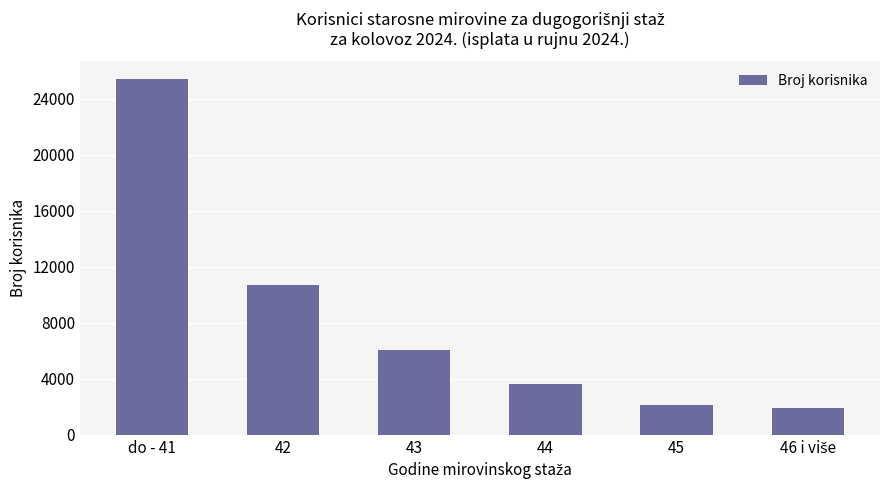

What value does the data have at 43, to the nearest 50?

6050